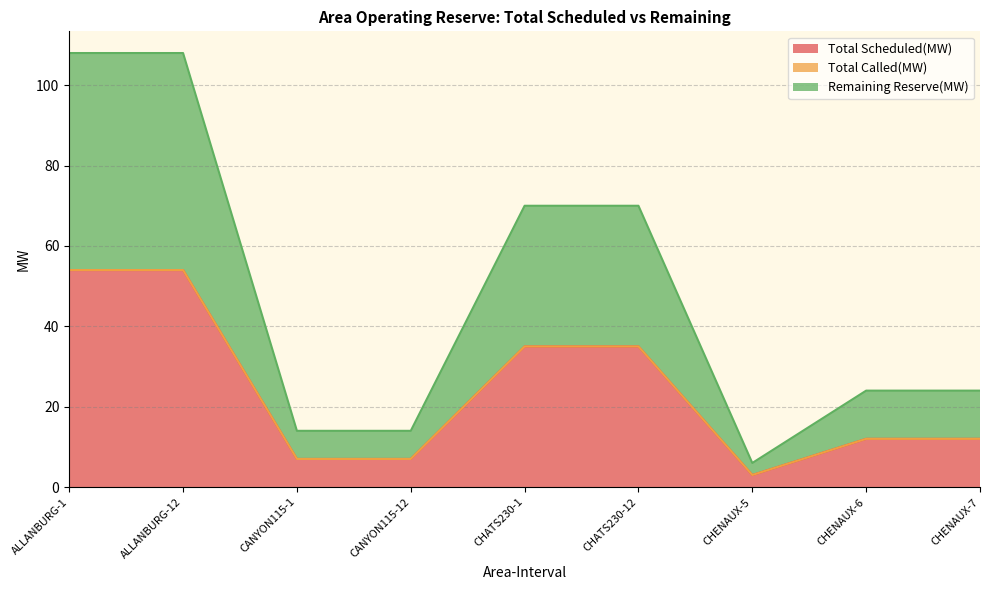

True or false: Remaining Reserve(MW) and Total Scheduled(MW) intersect in this chart.

False